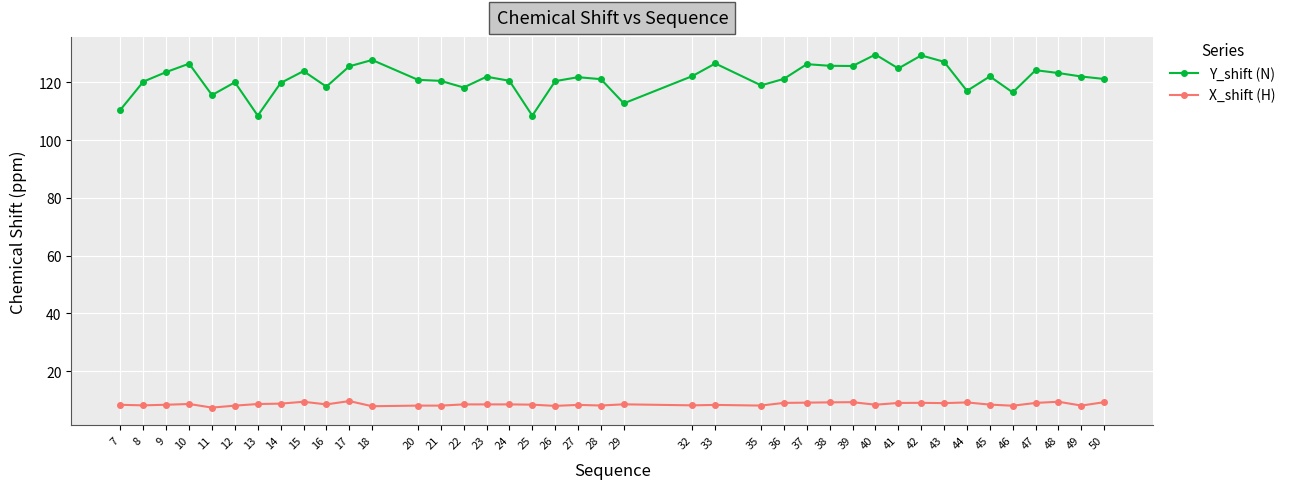

What is the maximum value shown in the chart?

129.6